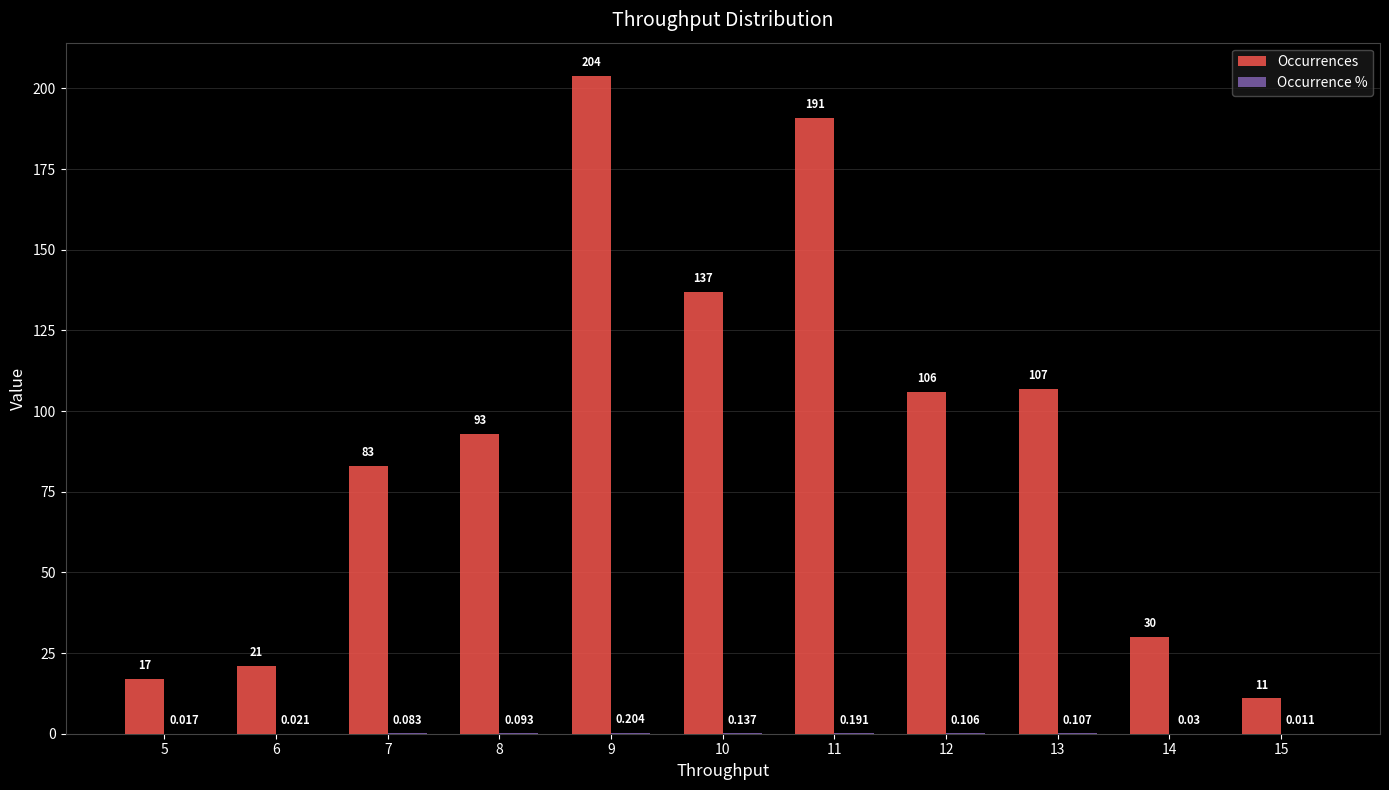

How many groups of bars are there?

11